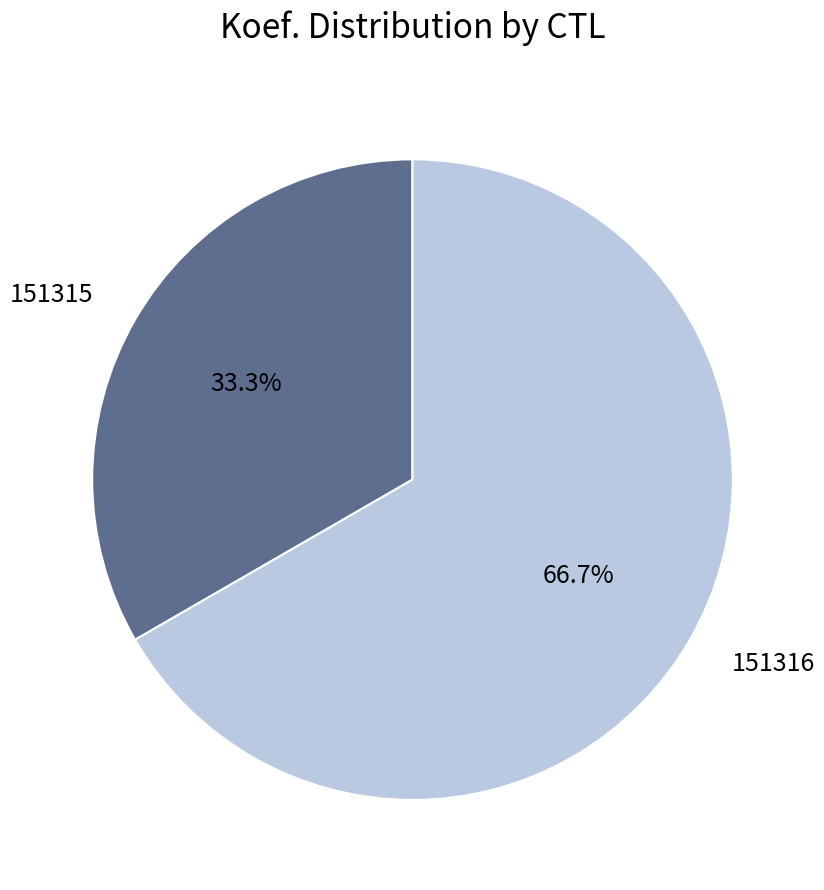

The 151315 slice represents 43% of the pie. True or false?

False